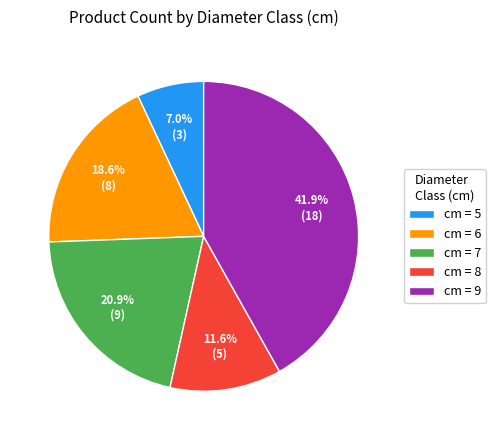

Approximately how many times larger is the value at cm = 7 compared to cm = 9?

0.5